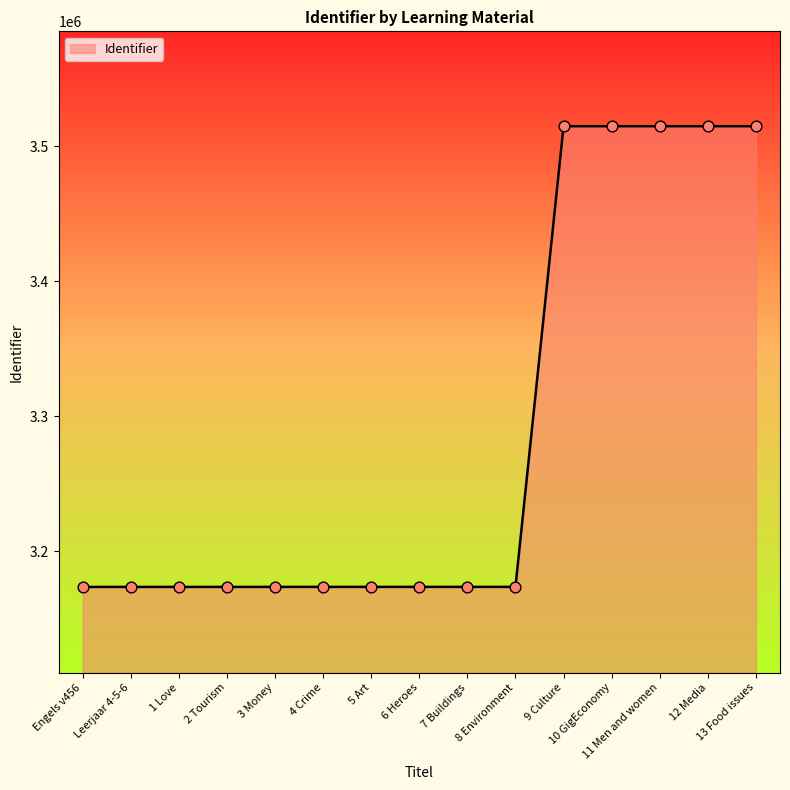

What is the change in value from 7 Buildings to 11 Men and women?

+341288